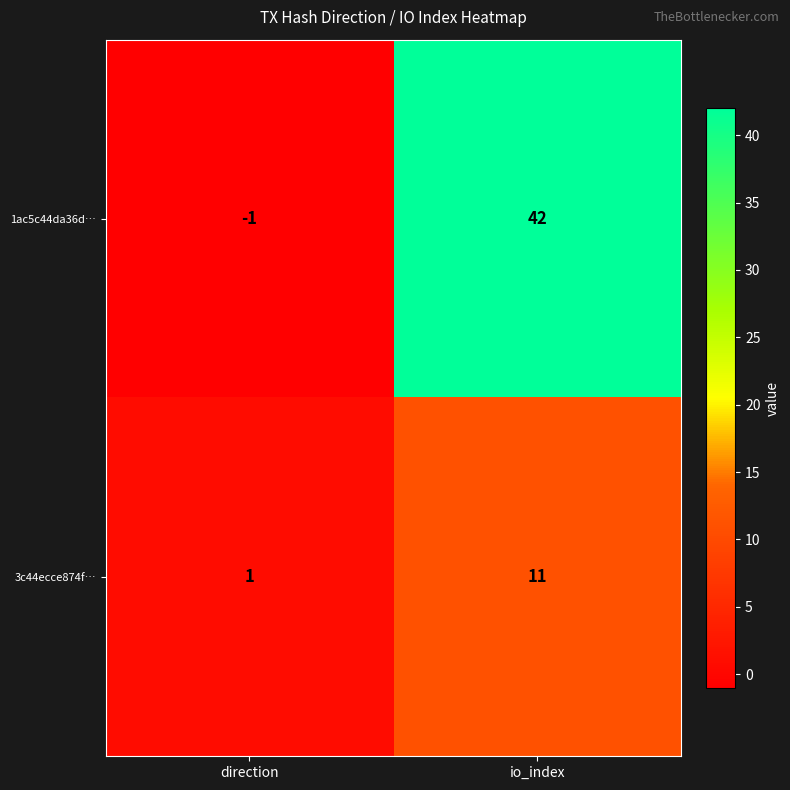

What is the spread (max minus min) of values at io_index?

31